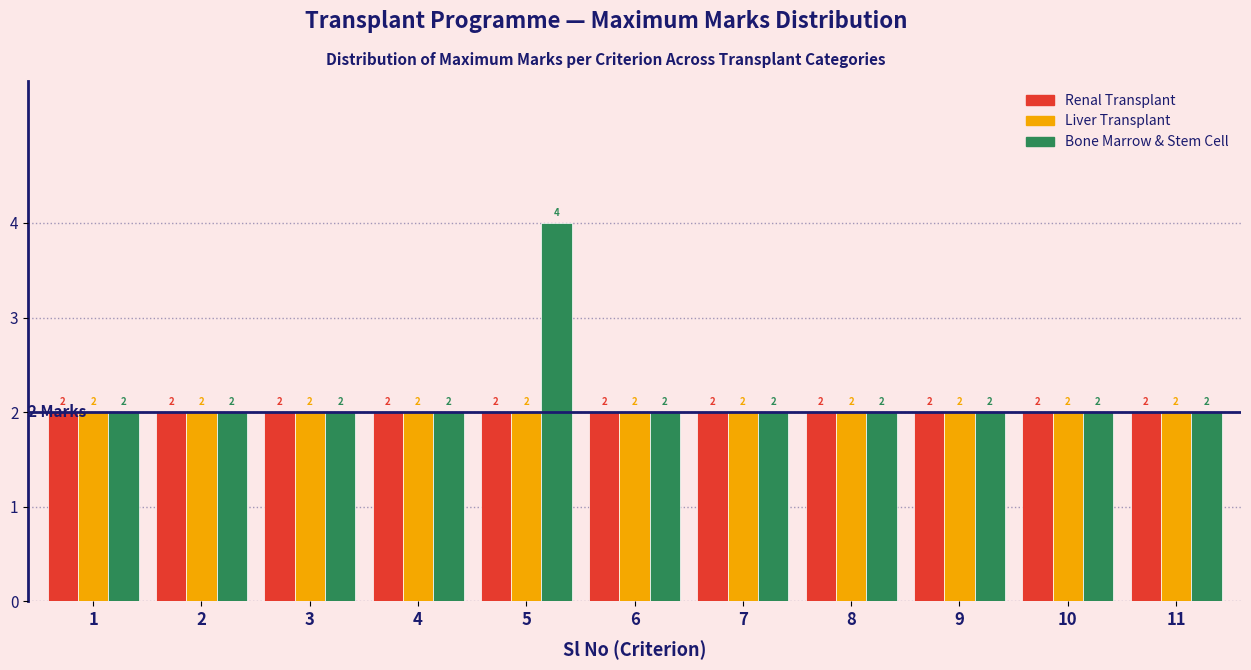

Reading right to left, extract all data points from this chart.

Renal Transplant: 2	2	2	2	2	2	2	2	2	2	2
Liver Transplant: 2	2	2	2	2	2	2	2	2	2	2
Bone Marrow & Stem Cell: 2	2	2	2	2	2	4	2	2	2	2